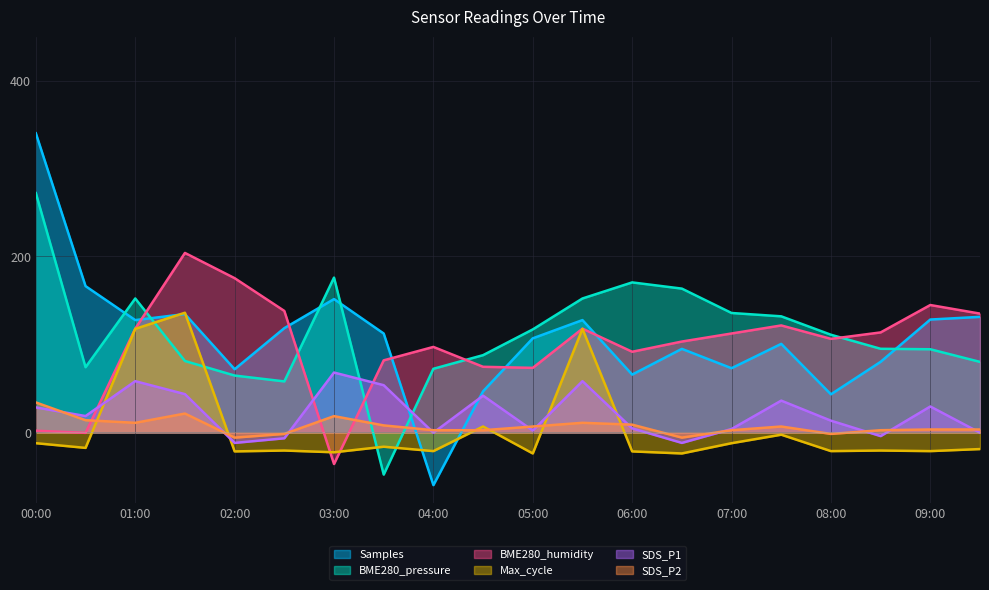

Reading left to right, extract all data points from this chart.

Samples: 340.0	166.3	127.6	134.5	71.8	118.5	151.5	112.4	-60.0	46.7	106.9	127.6	65.7	94.9	72.9	100.6	43.2	80.2	128.3	131.3
BME280_pressure: 272.0	74.1	152.2	81.1	64.6	57.9	175.9	-48.0	72.3	87.8	117.0	152.2	170.5	163.4	135.7	131.9	111.0	95.0	94.5	80.1
BME280_humidity: 1.9	-0.6	117.9	204.0	175.3	138.0	-36.0	81.9	97.1	74.5	73.3	117.9	91.6	103.2	112.4	121.6	106.3	113.6	144.8	135.0
Max_cycle: -12.3	-17.7	117.7	136.0	-21.7	-20.7	-22.7	-16.3	-21.3	6.7	-24.0	117.7	-21.7	-24.0	-12.3	-2.7	-21.3	-20.7	-21.3	-19.0
SDS_P1: 28.4	18.5	58.2	43.4	-12.0	-6.7	68.0	53.6	-0.4	41.7	2.0	58.2	4.5	-12.0	3.8	36.1	13.3	-4.3	29.4	-0.4
SDS_P2: 34.0	13.8	10.8	21.4	-6.0	-1.8	18.4	7.9	2.4	2.4	6.6	10.8	8.7	-6.0	2.4	6.6	-1.8	2.4	3.3	3.3